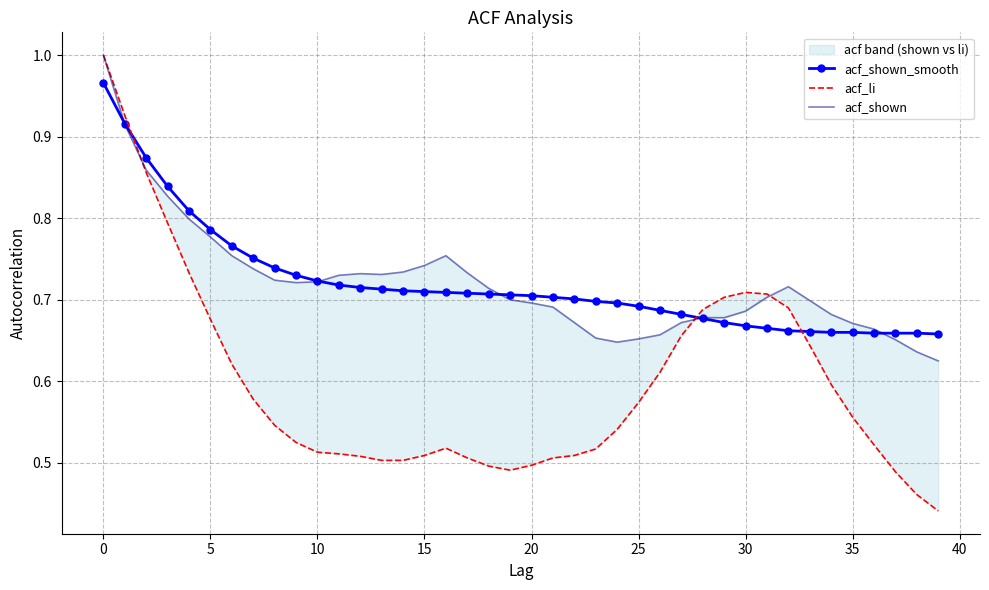

What is the value of the acf_shown_smooth point at the 16th from the left?

0.8